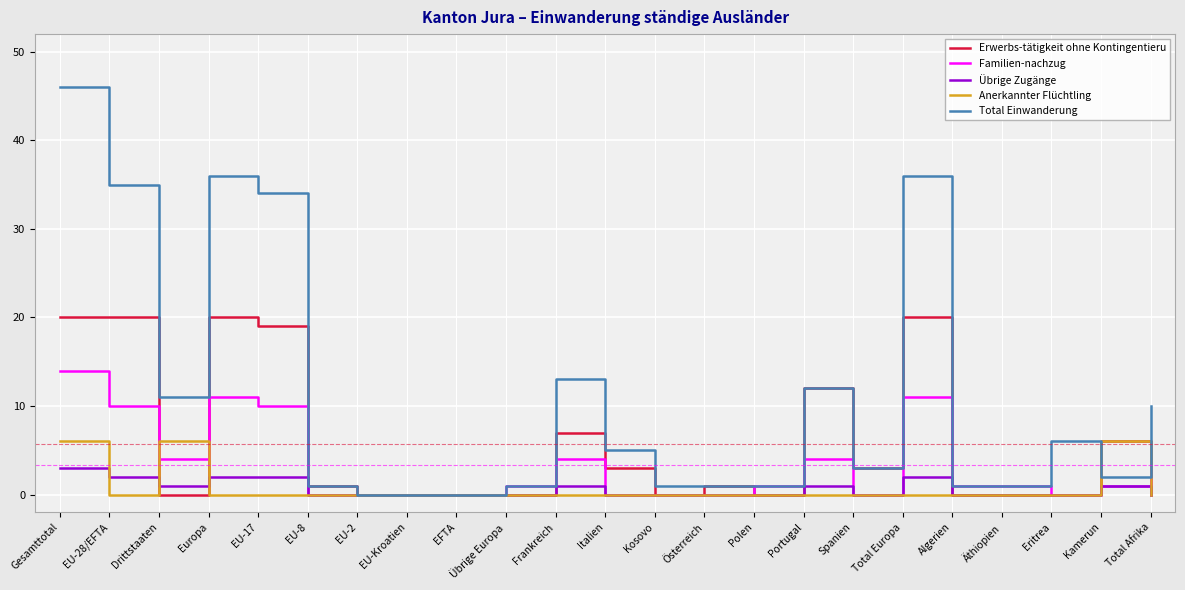

What is the greatest value displayed?

46